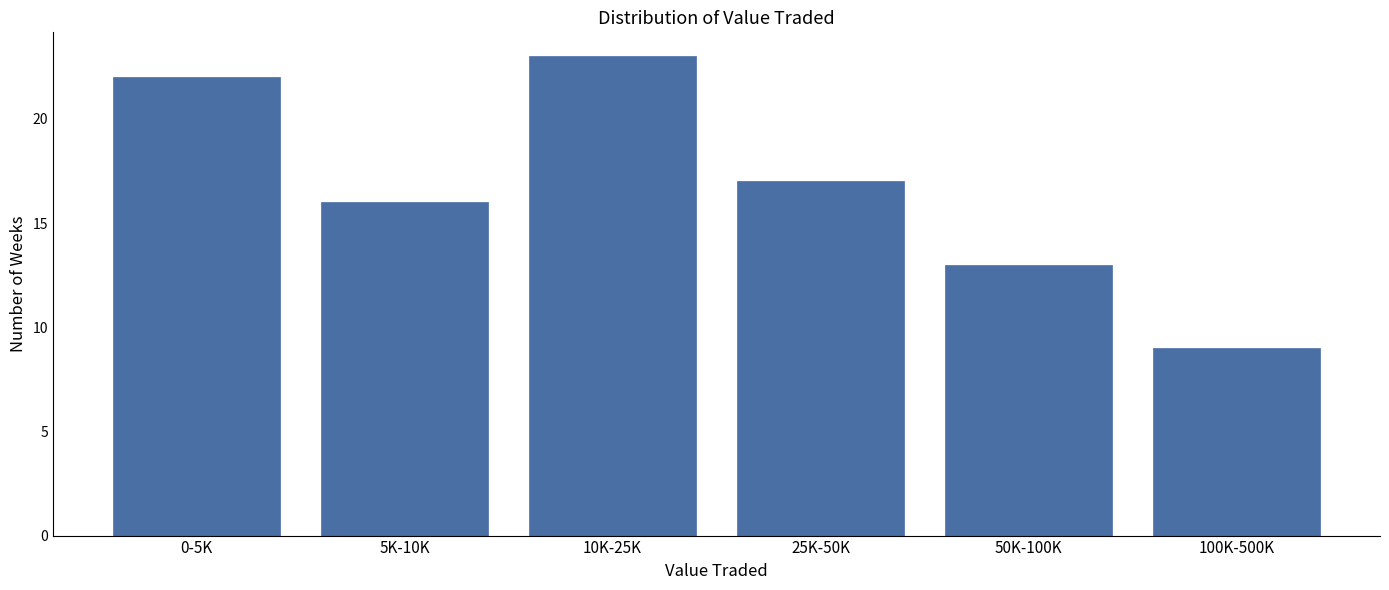

Reading left to right, list all the values displayed in this chart.

0-5K=22	5K-10K=16	10K-25K=23	25K-50K=17	50K-100K=13	100K-500K=9